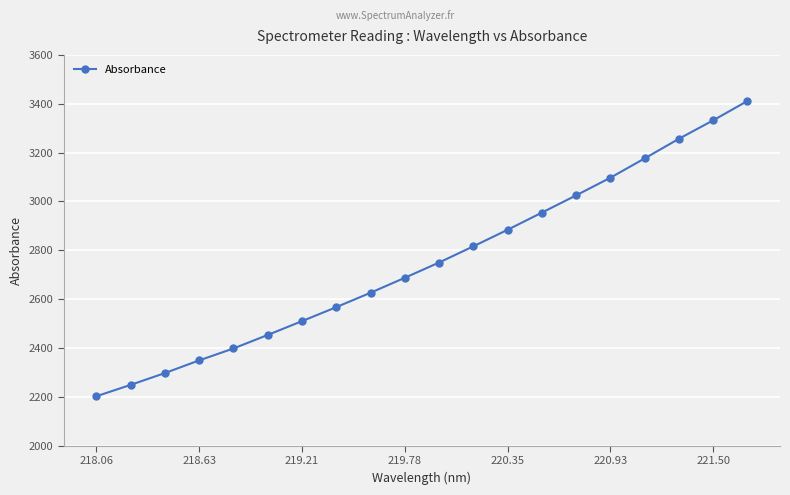

What is the maximum value shown in the chart?

3411.3